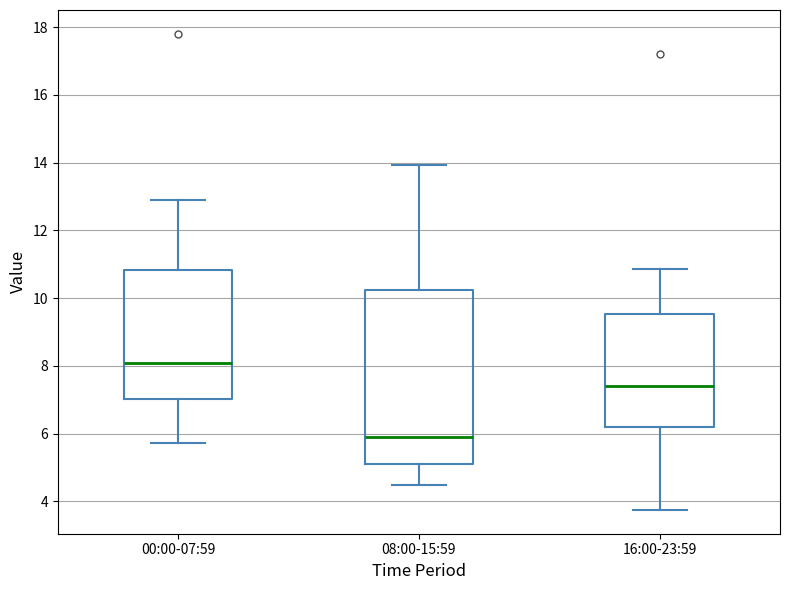

Which box is the tallest, from its lower edge to its upper edge?

08:00-15:59